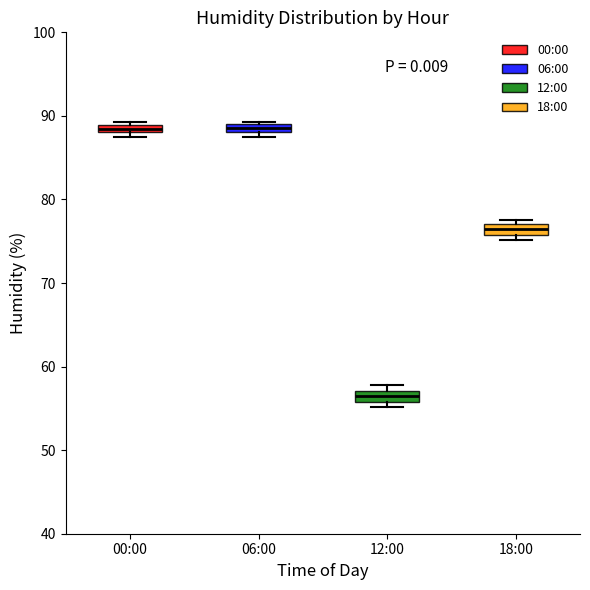

Which box has the lowest median line?

12:00